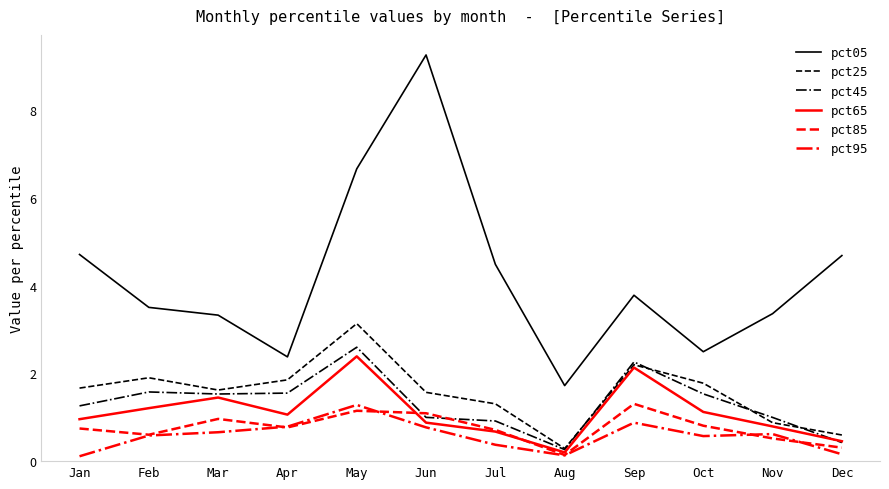

The value of pct65 at Jul is 0.7. True or false?

True